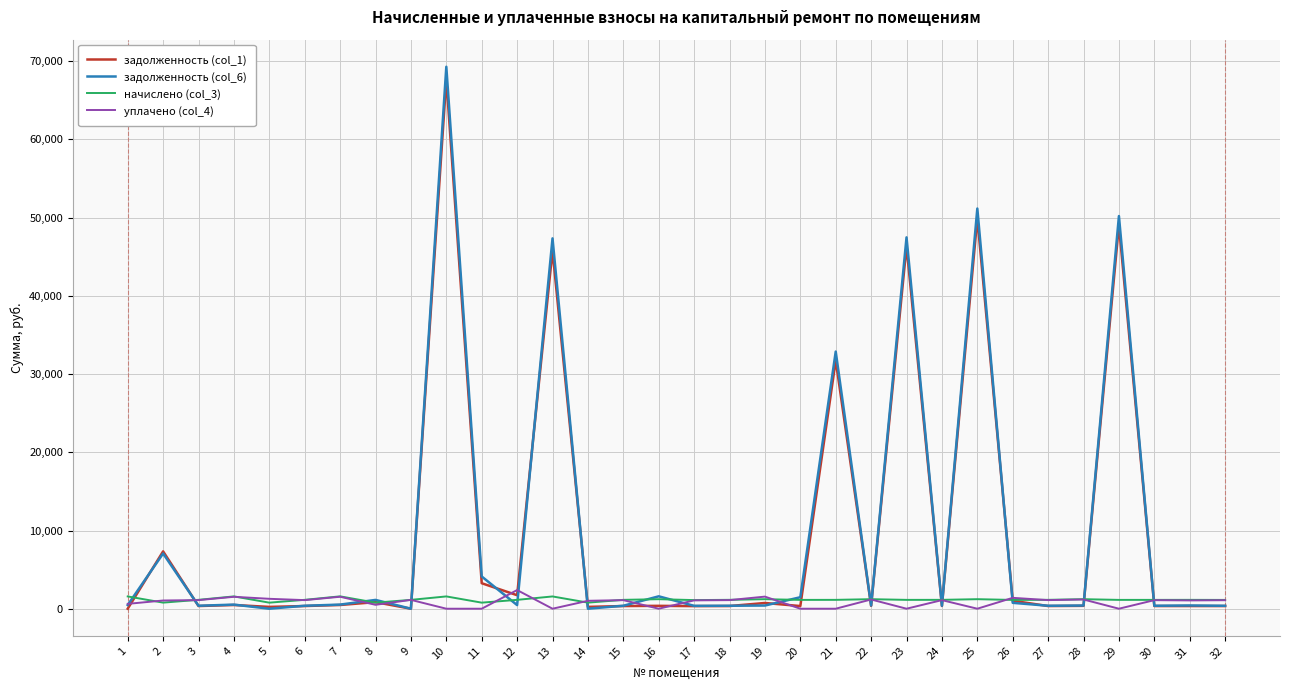

At which category is the sum across all series the highest?

10